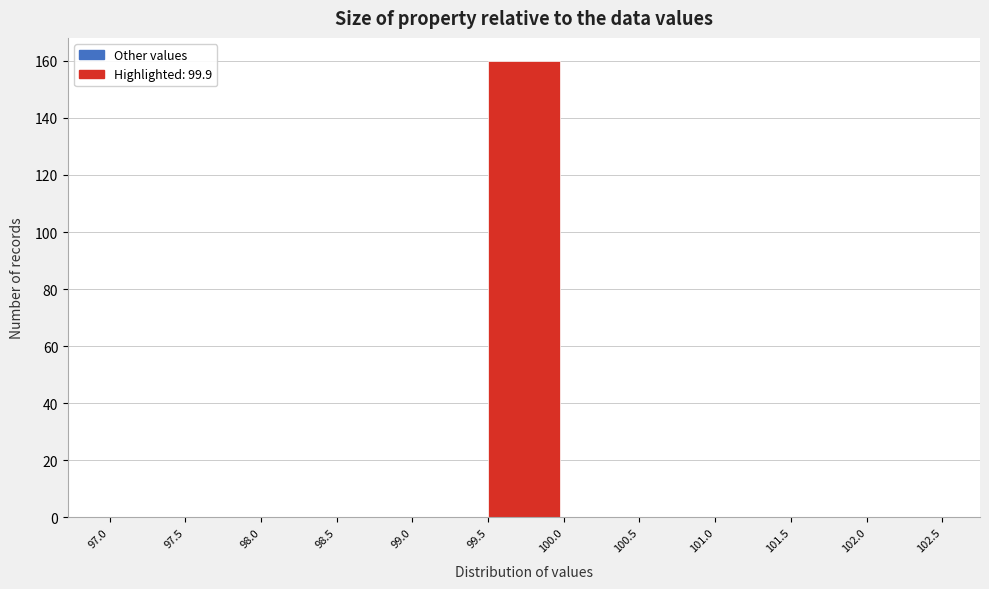

How tall is the bar that spans 99.5 to 100.0 on the x-axis? The values are not printed on the chart, so give them approximately, as read against the axis.

160